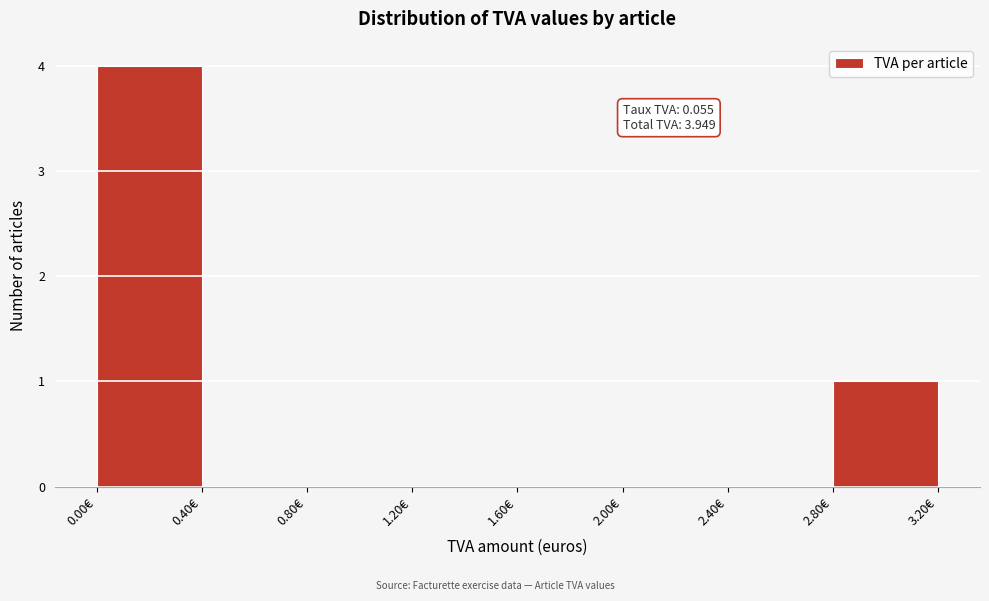

Which range on the x-axis has the tallest bar?

0.0 to 0.4